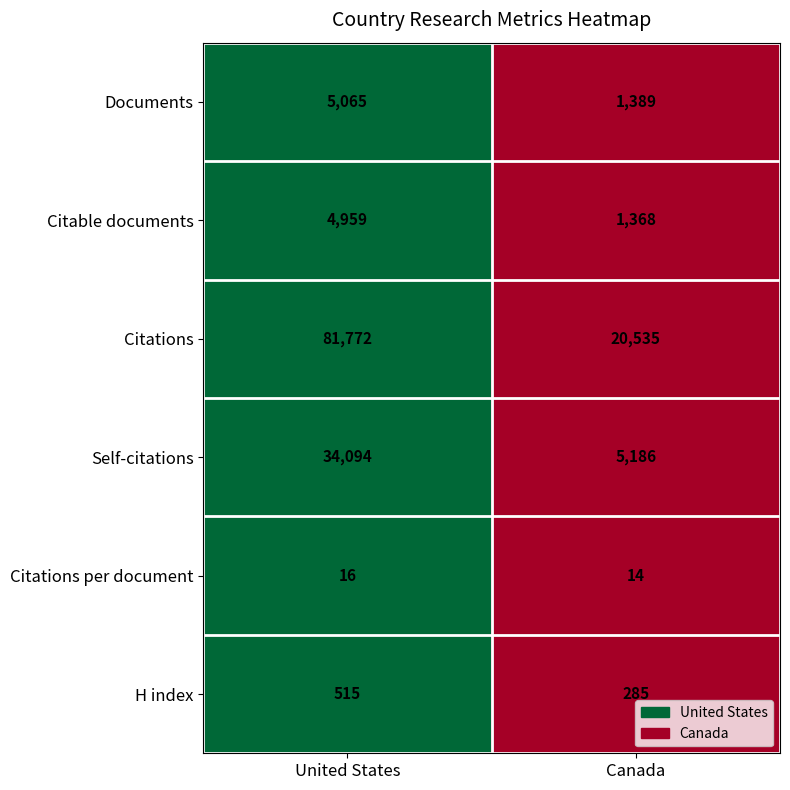

What is the average value of the Documents series?

3227